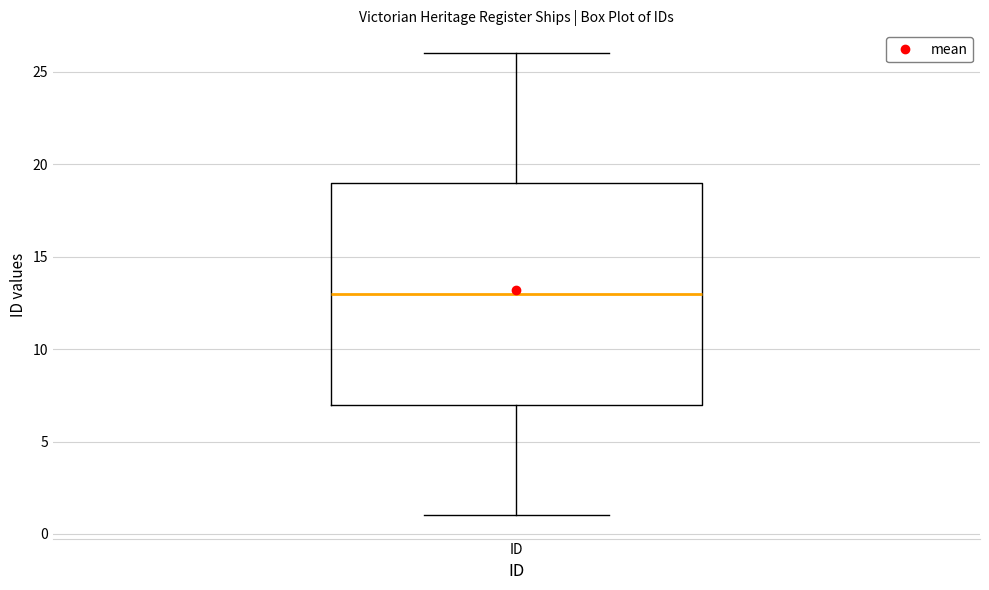

Where is the upper edge of the box for ID on the y-axis? The values are not printed on the chart, so give them approximately, as read against the axis.

19